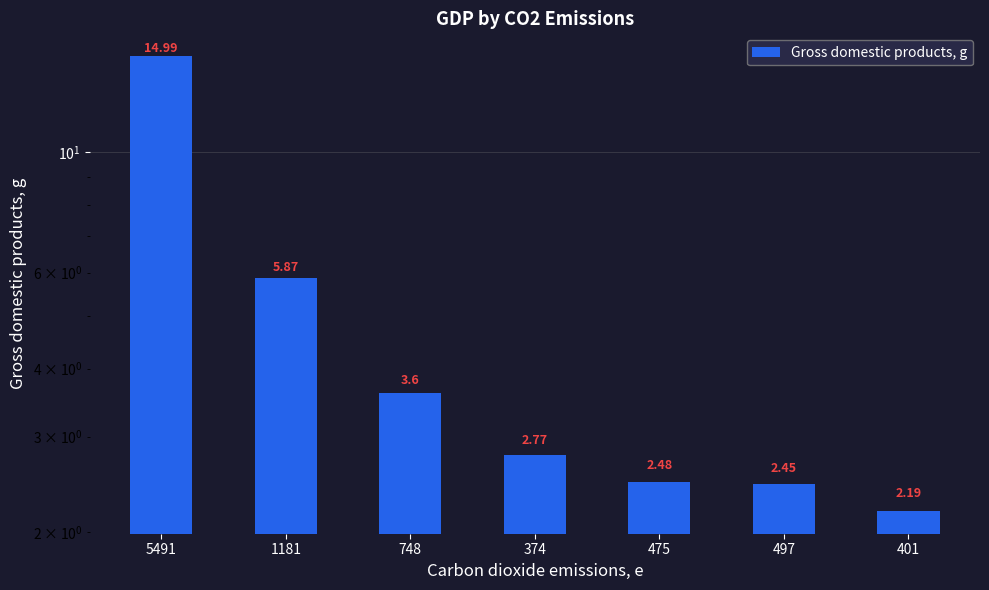

What is the change in value from 5491 to 475?

-12.5